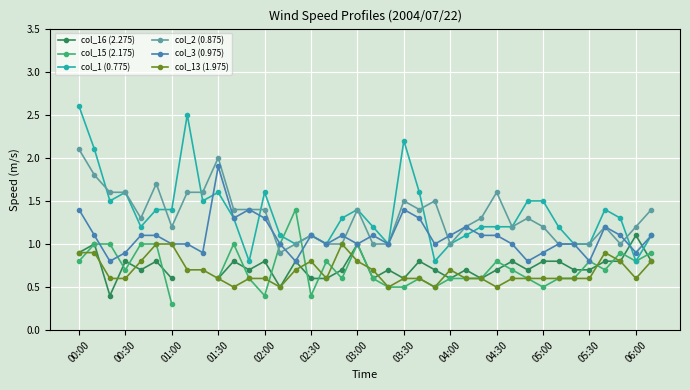

True or false: col_13 (1.975) has more than 2 interior local peaks.

True